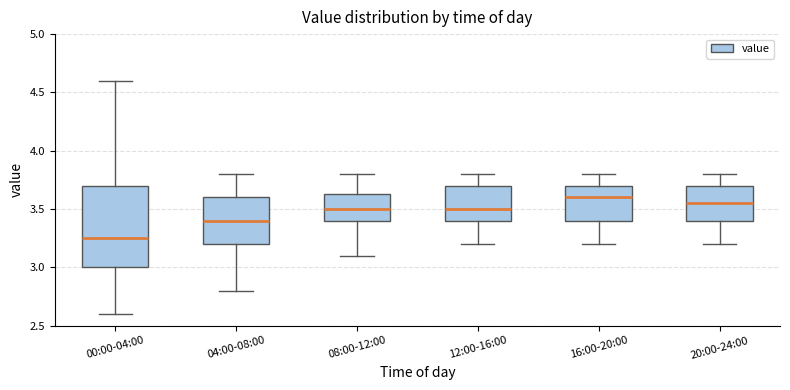

Where is the upper edge of the box for 20:00-24:00 on the y-axis? The values are not printed on the chart, so give them approximately, as read against the axis.

3.70